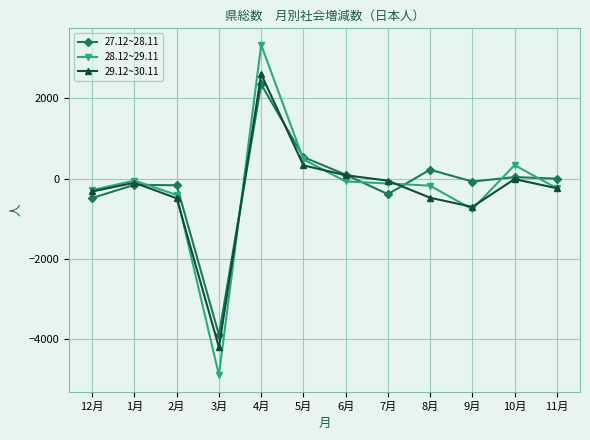

What is the label of the 4th point from the left?

3月